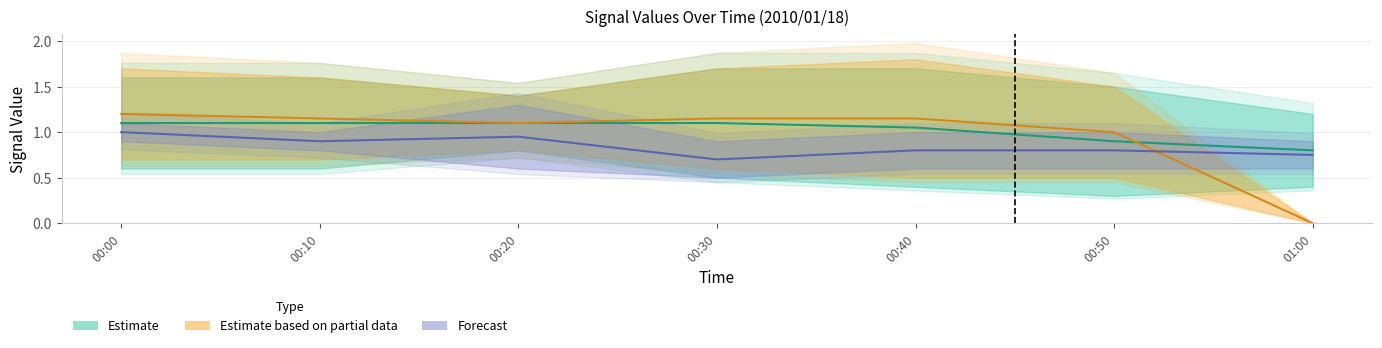

Between 00:30 and 00:10, which is larger?

00:30